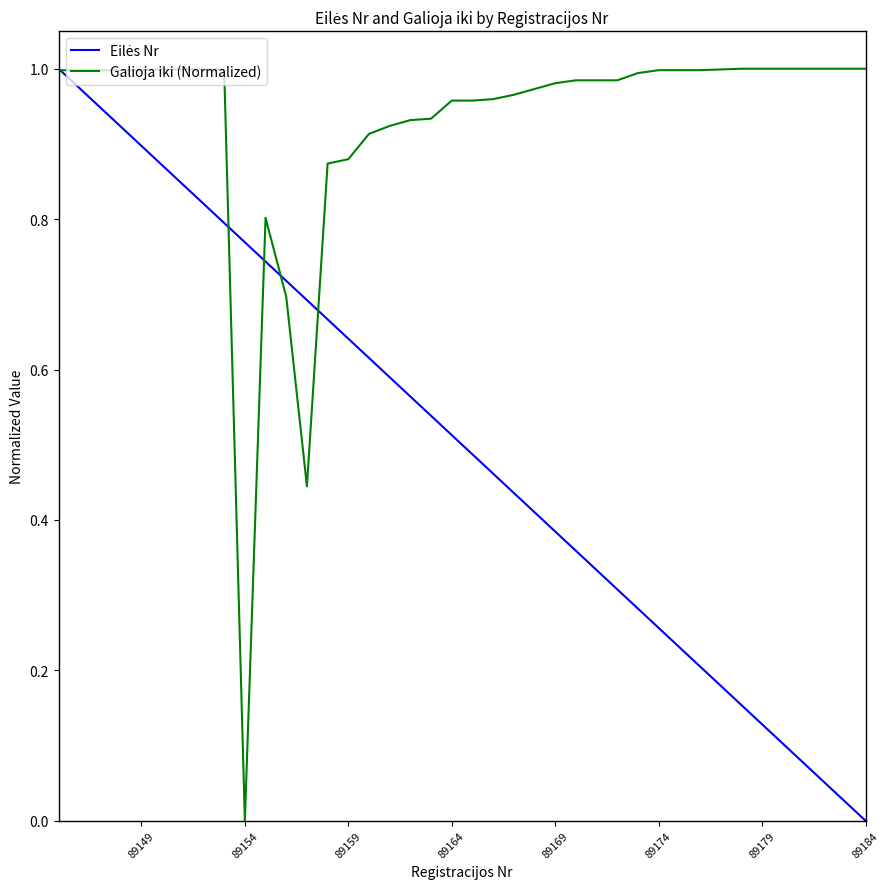

At how many categories does at least one series exceed 0?

40